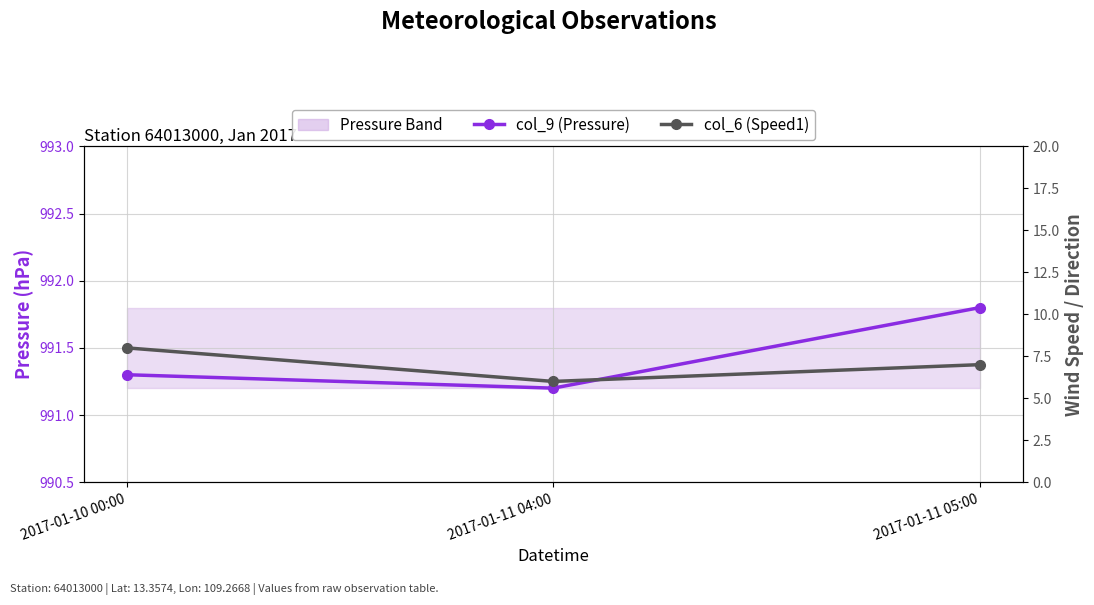

The value of col_9 (Pressure) at 2017-01-11 04:00 is 1312.5. True or false?

False